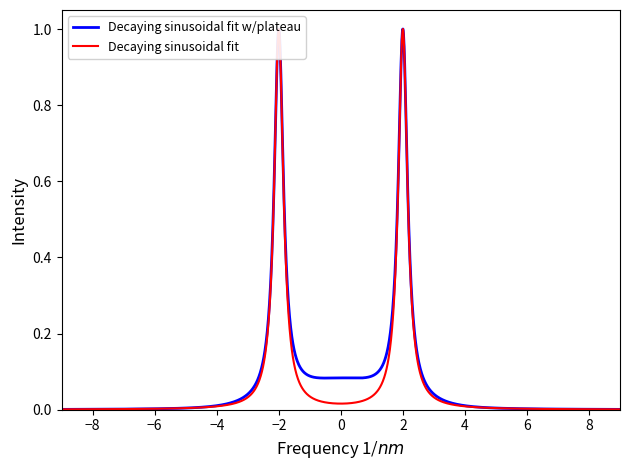

Which series has the largest range (max minus min)?

Decaying sinusoidal fit w/plateau